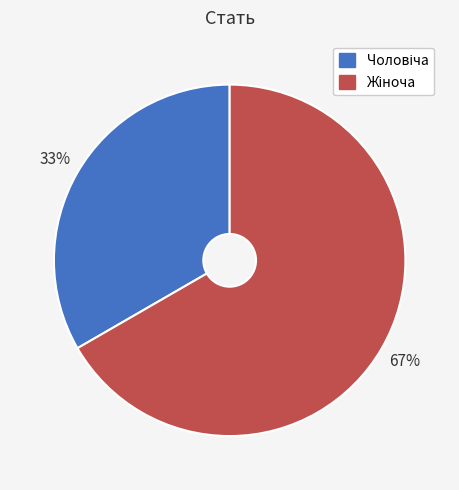

To the nearest percent, what is the average slice percentage?

50%